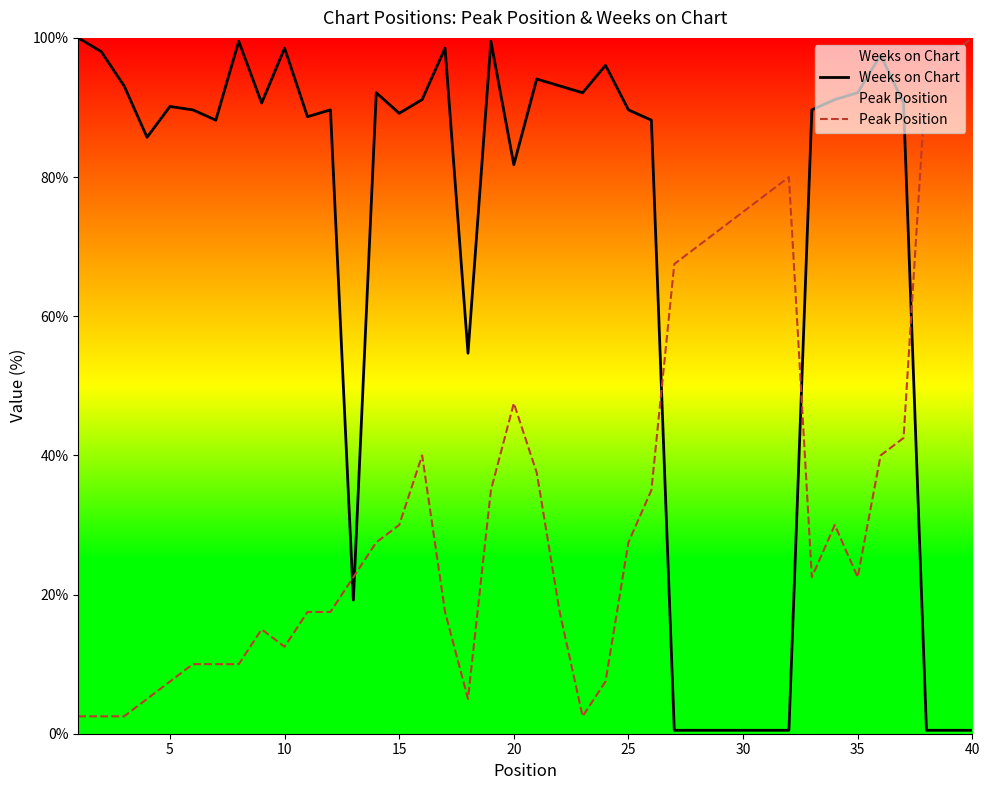

Rank the series at 15 from lowest to highest value.

Peak Position, Weeks on Chart